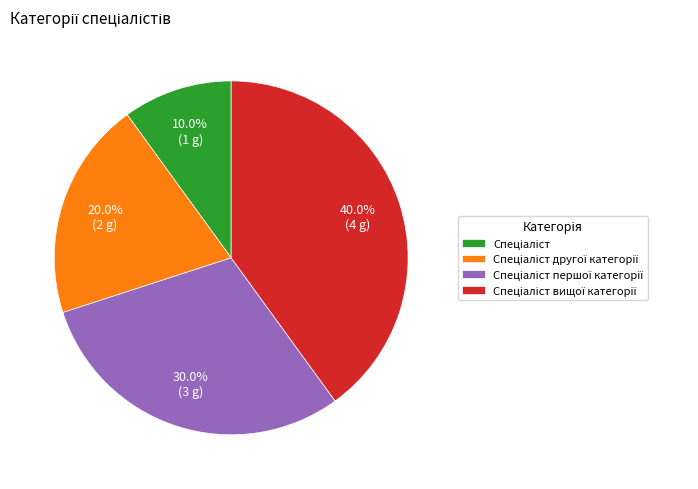

Is there a majority slice in this chart?

No